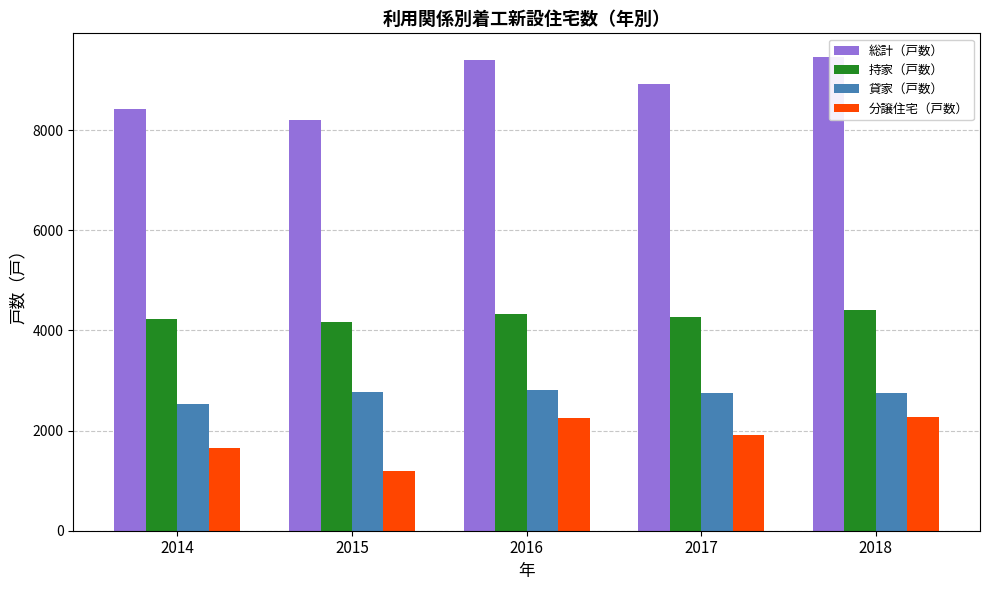

How many bars are there in total?

20